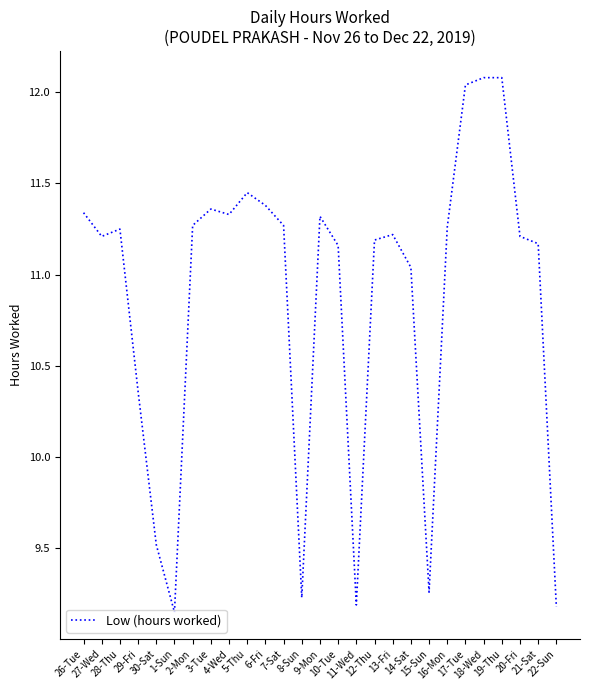

Where does the data first go above 11?

26-Tue